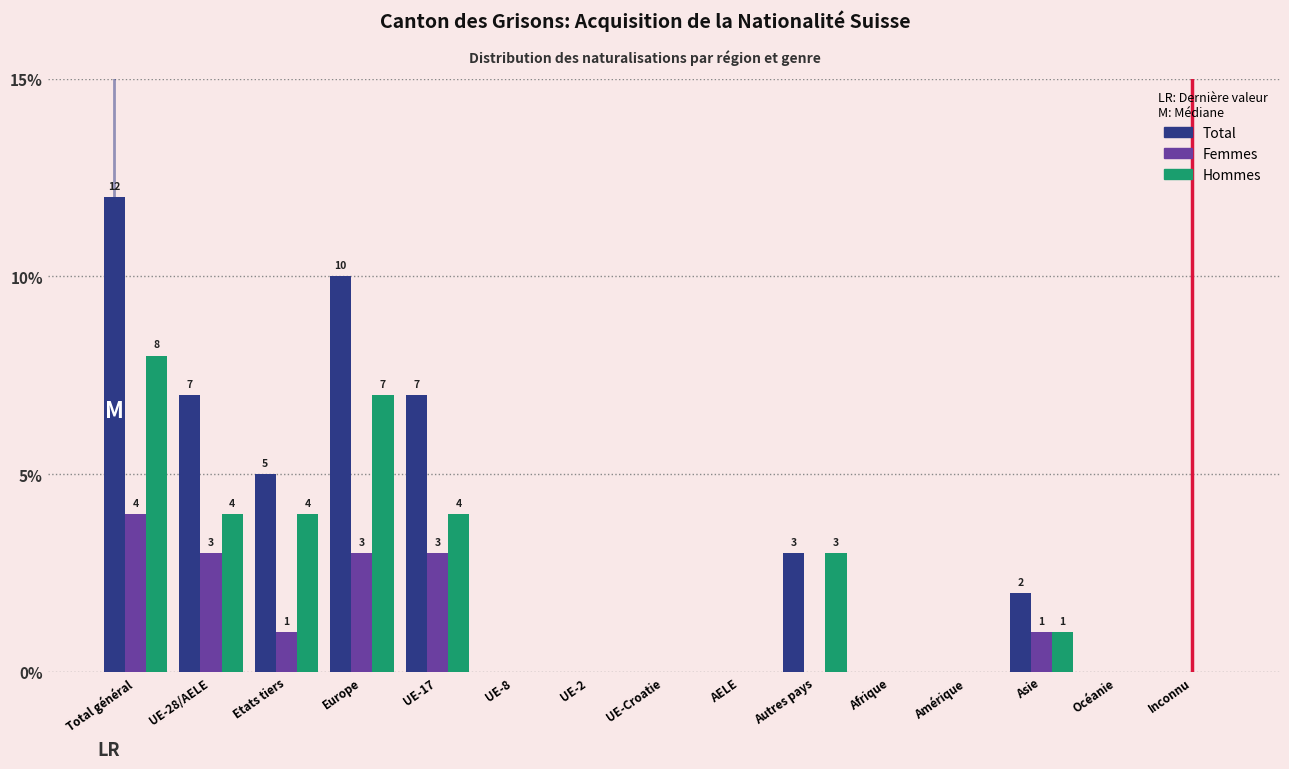

What is the sum of all Total values?

46